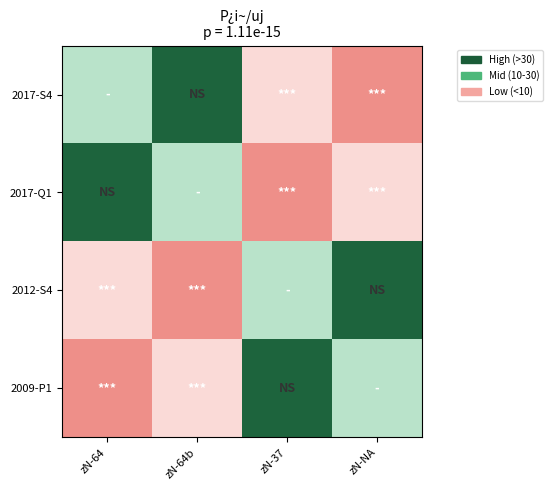

How many categories are shown in the chart?

4